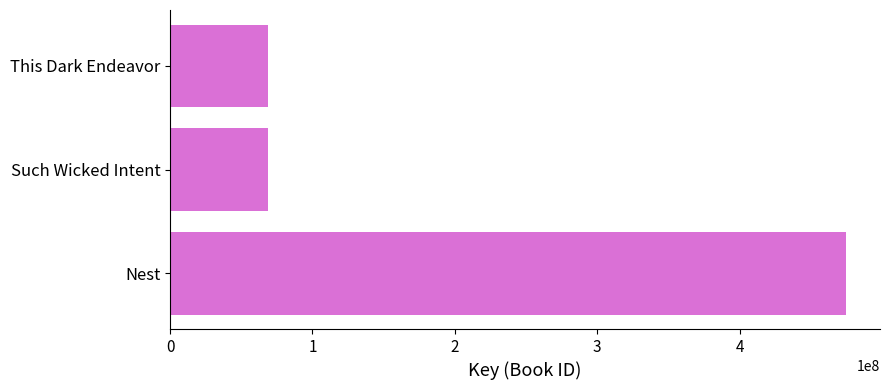

The value at Nest is 474828638. True or false?

True